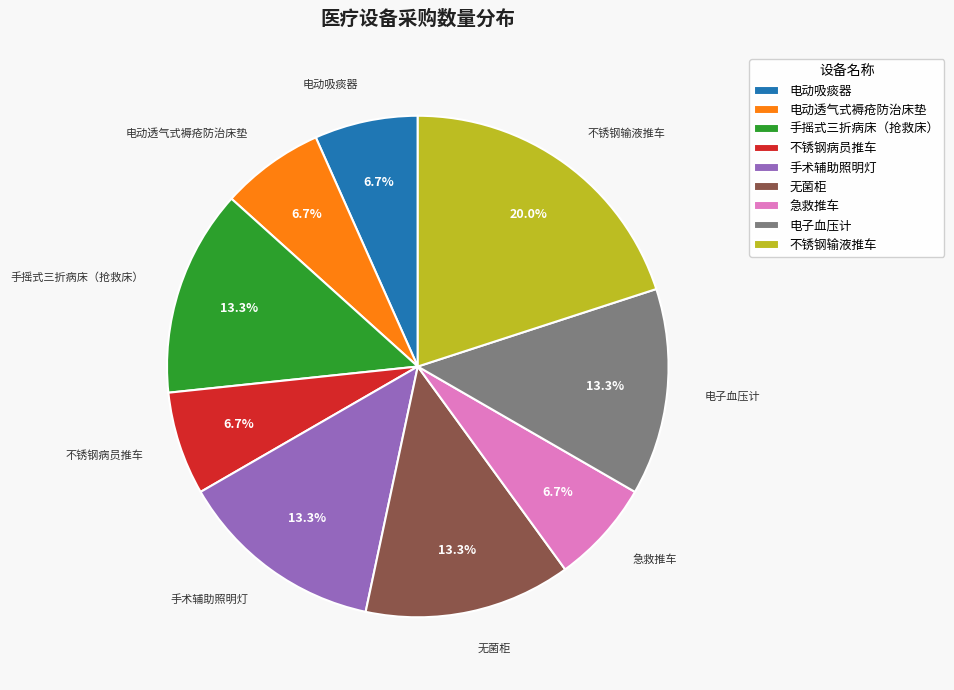

What is the largest slice in the pie chart?

不锈钢输液推车